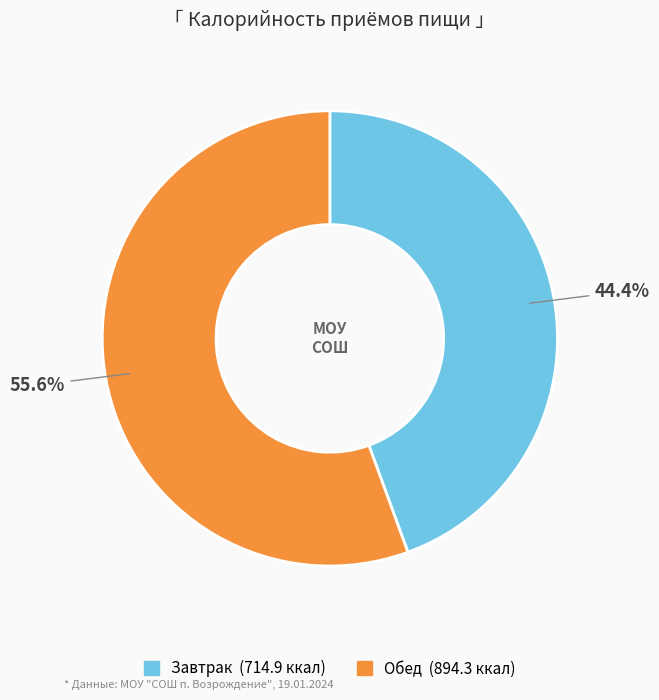

How many segments does this pie chart have?

2